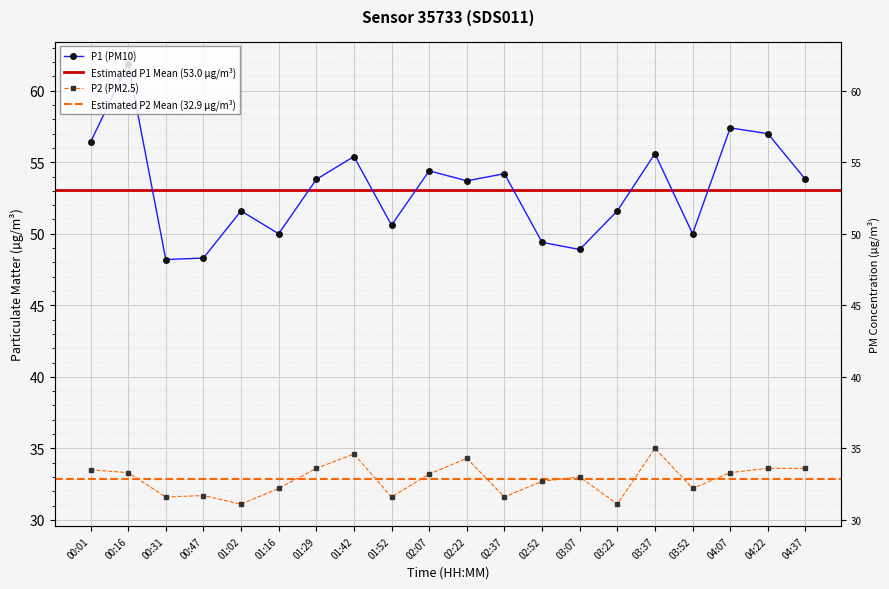

What value does the P2 series have at 01:02?

31.1